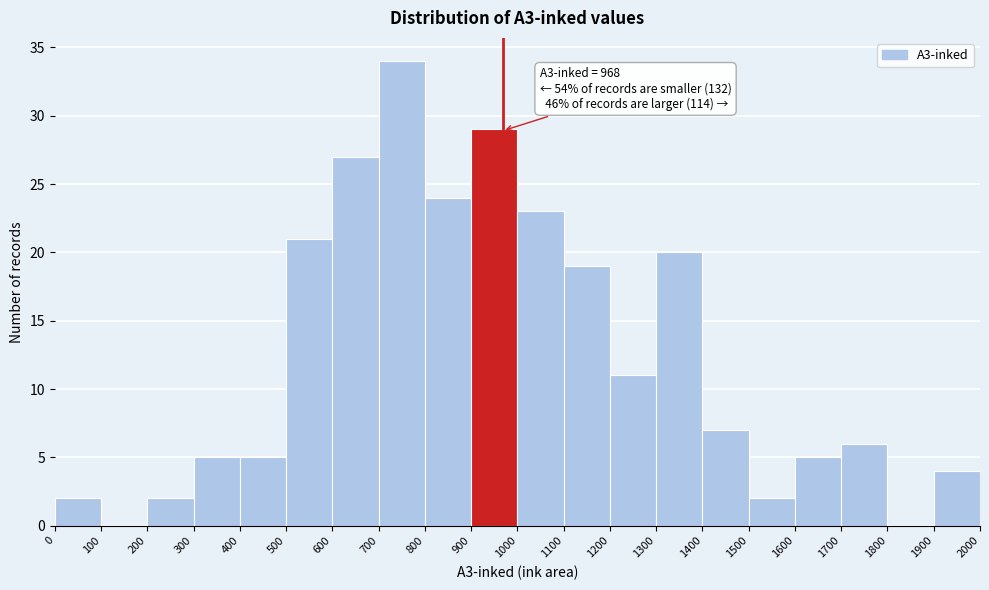

Over which range of the x-axis is the bar tallest?

700 to 800